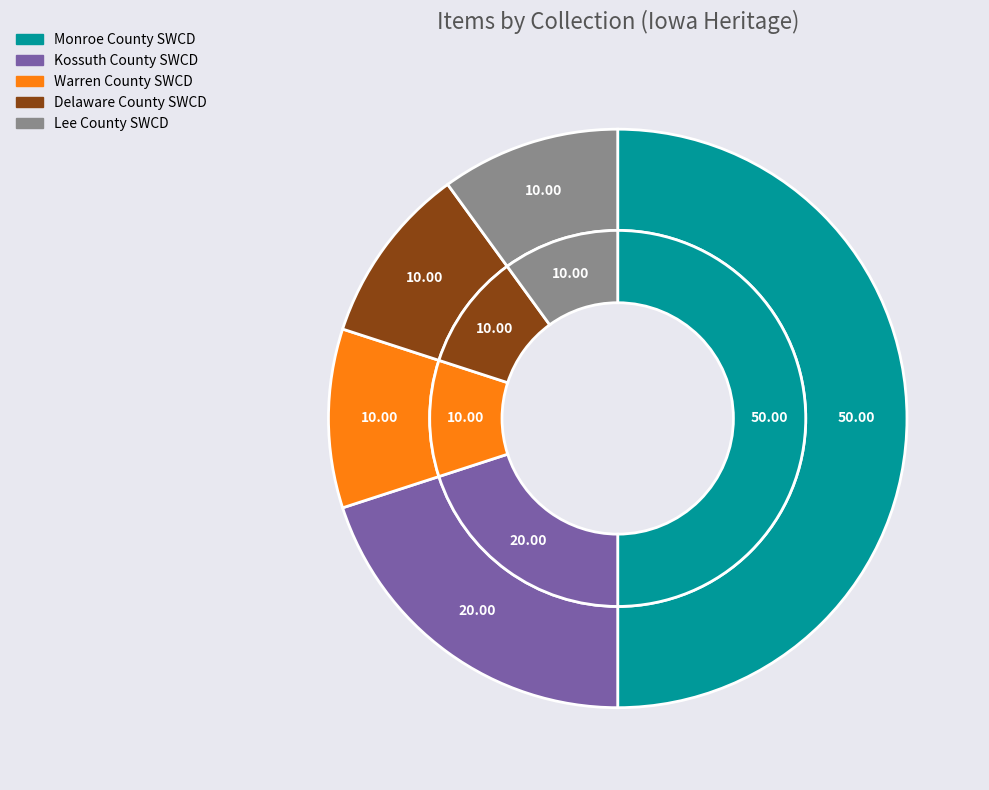

To the nearest percent, what is the difference between the largest and smallest slice percentages?

40%